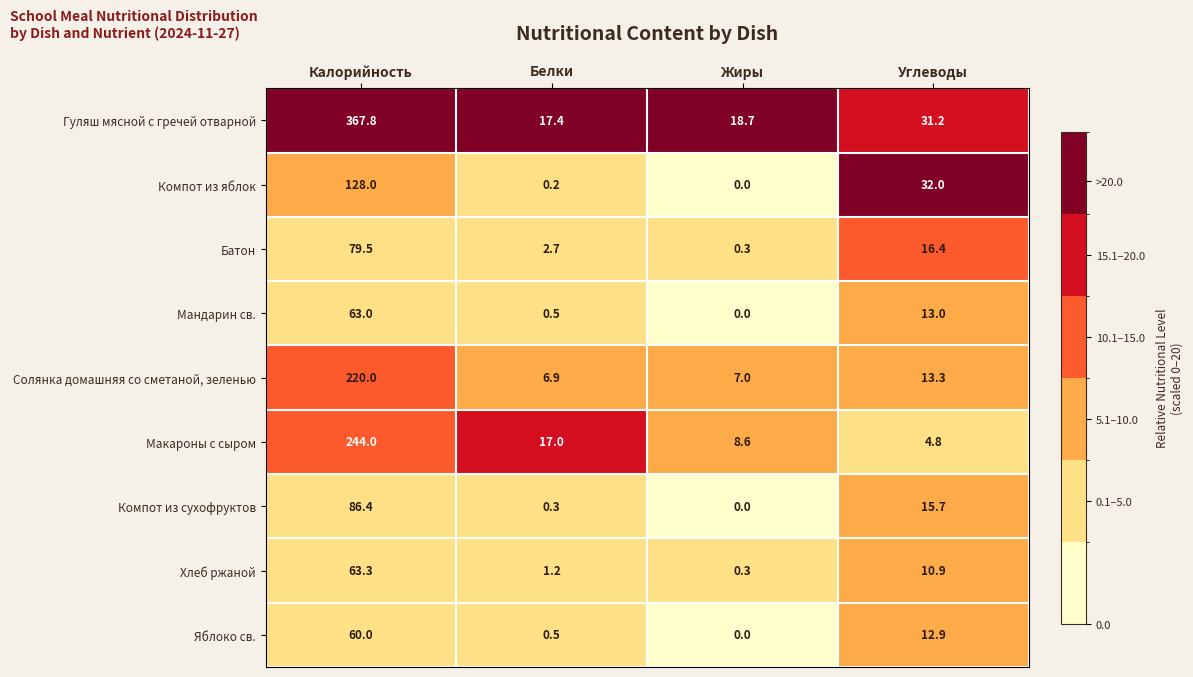

Which category has the lowest value across all series?

Жиры